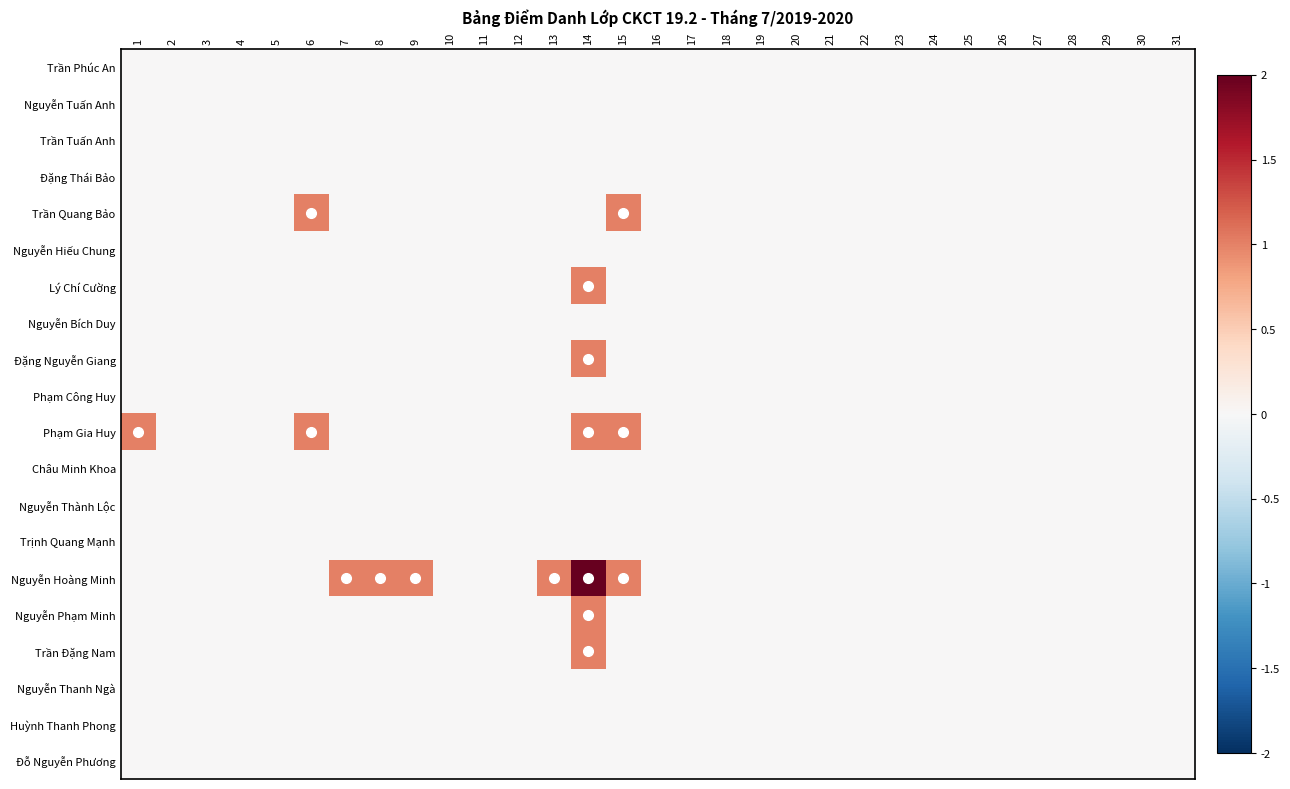

Which has a higher value, 1 or 22?

1